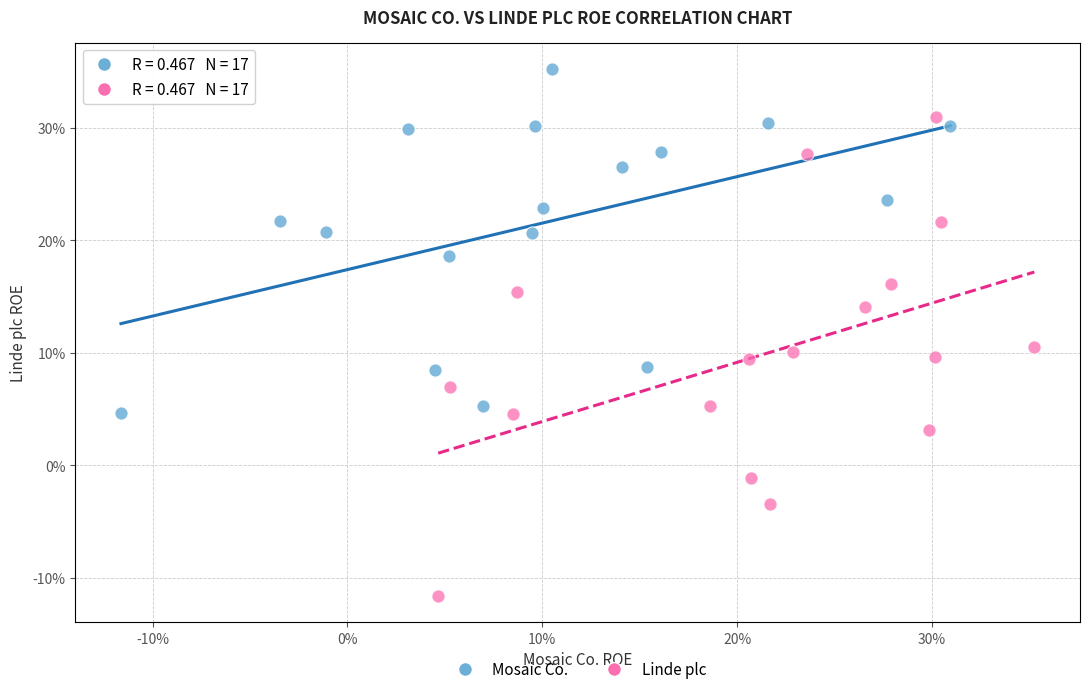

What are all the series names shown in the legend?

Mosaic Co., Linde plc